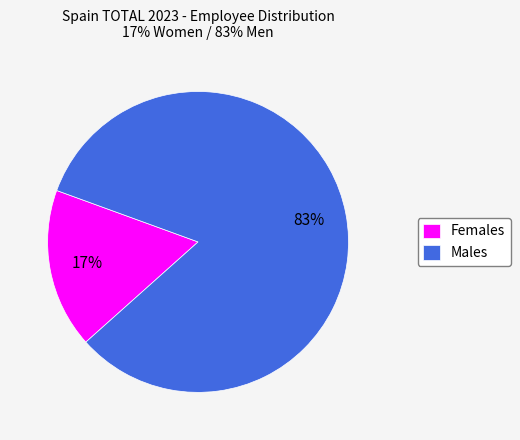

To the nearest percent, what is the difference between the largest and smallest slice percentages?

66%